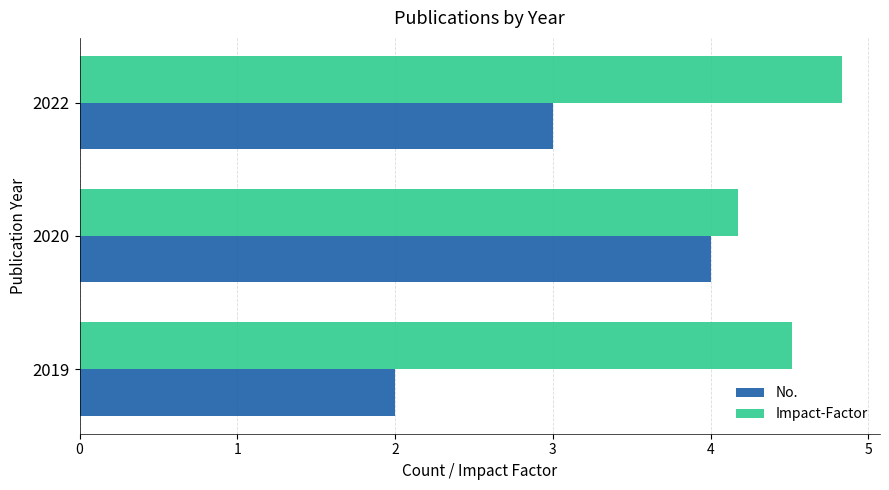

Which series has the largest range (max minus min)?

No.